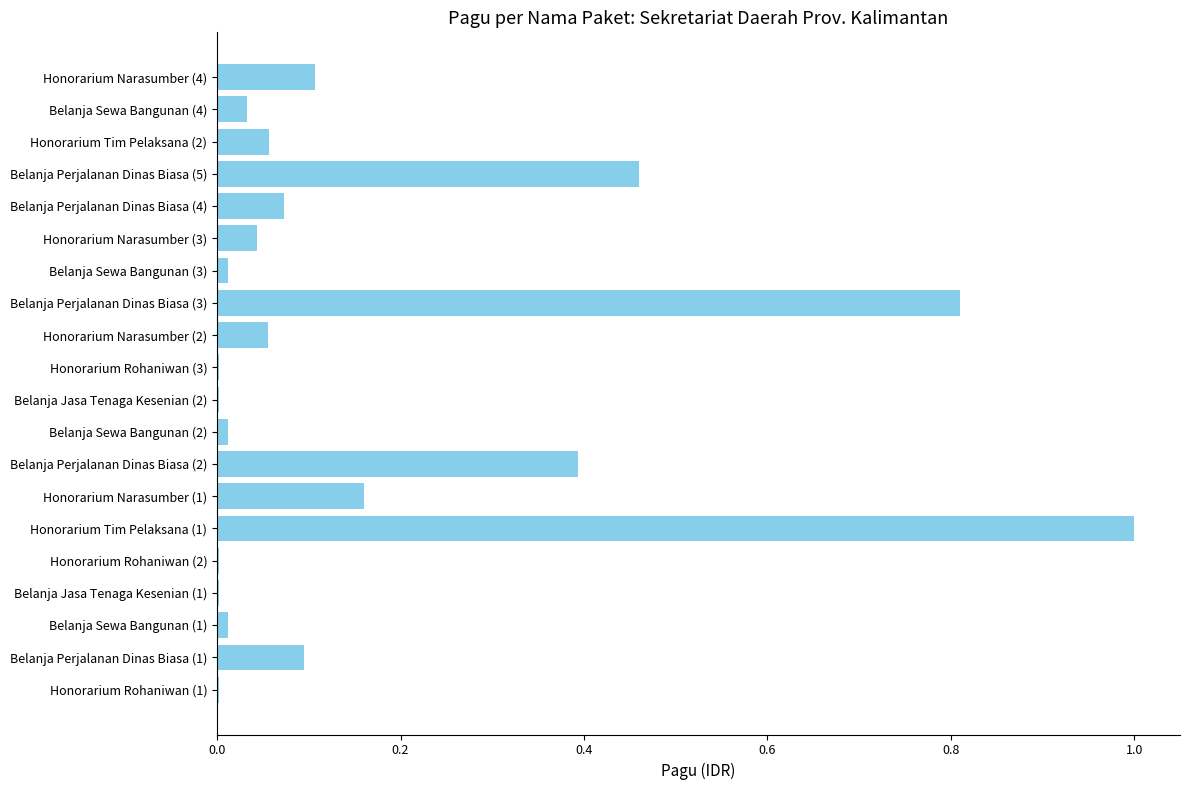

Is it true that the value at Honorarium Tim Pelaksana (1) is 1.0?

True